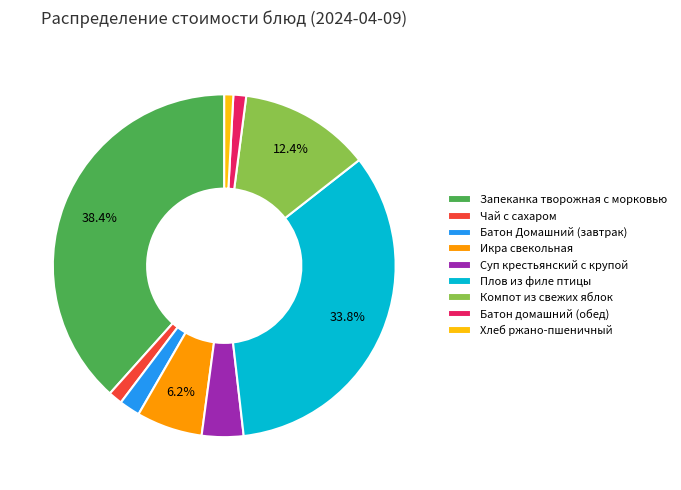

How many slices are in this pie chart?

9